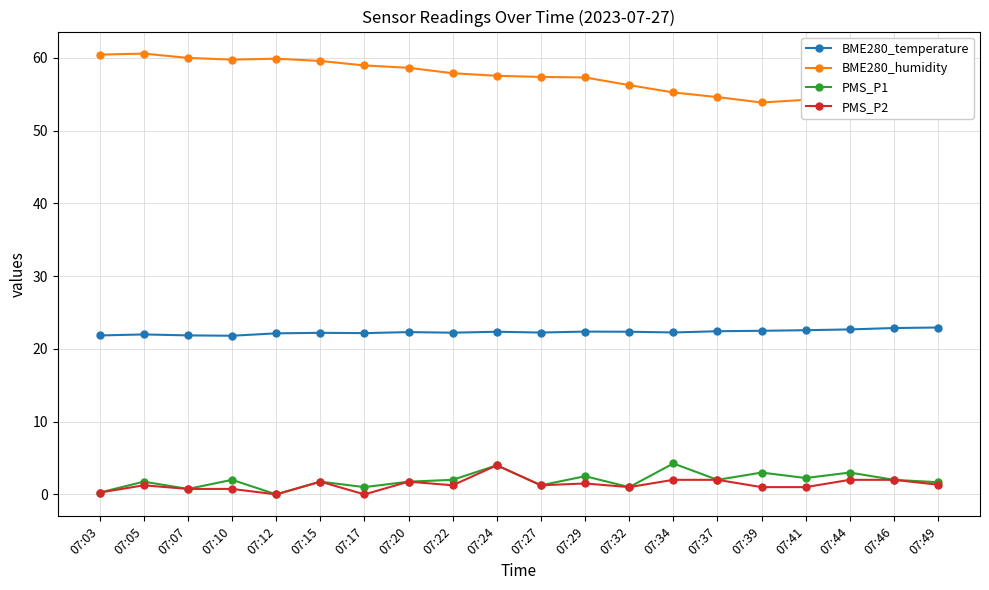

At how many categories does at least one series exceed 58?

8